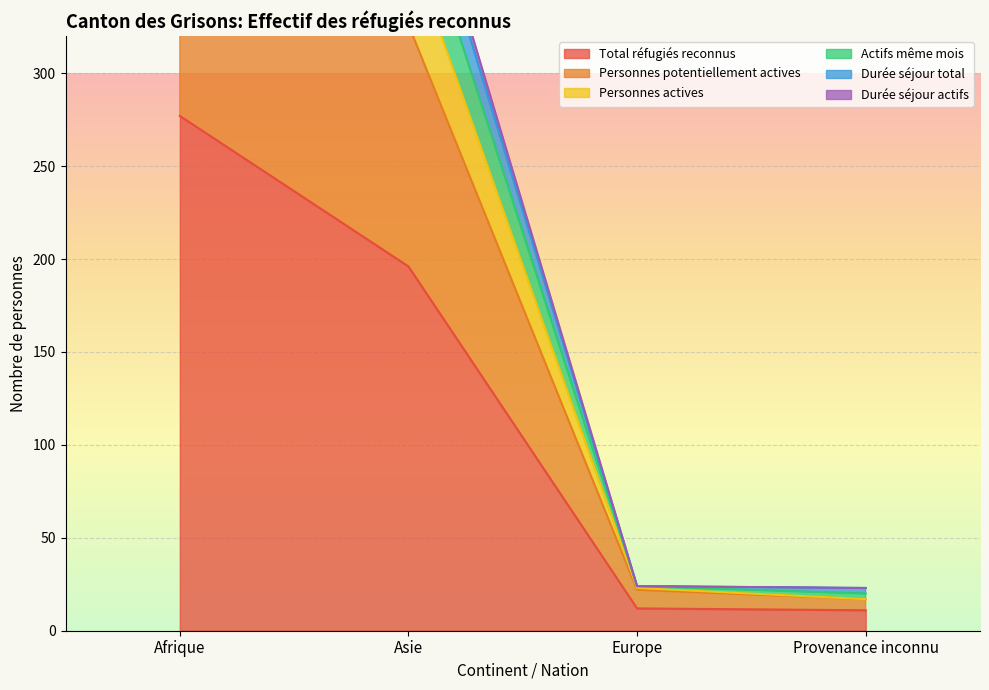

The Total réfugiés reconnus series shows 277 at Afrique. True or false?

True